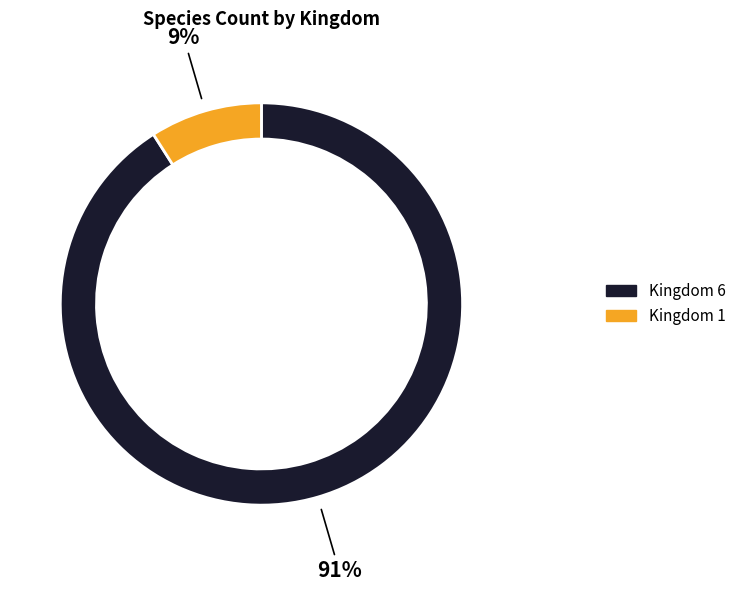

Which category has the smallest portion of the pie?

Kingdom 1